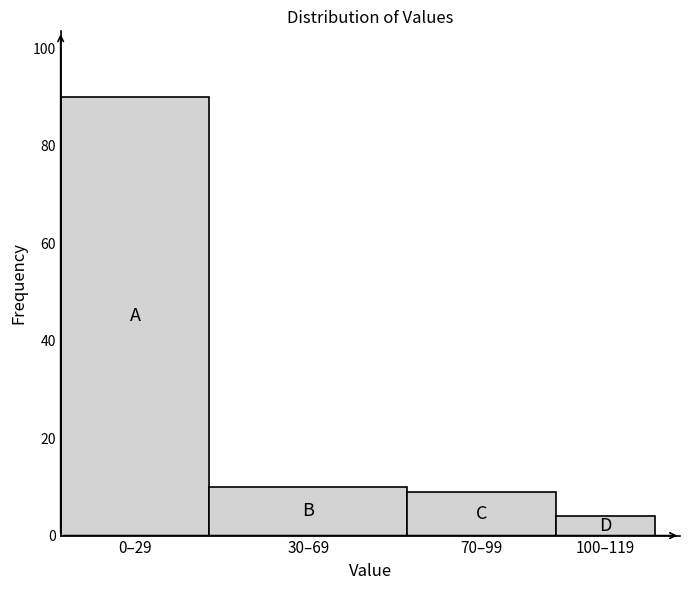

Reading left to right, transcribe all the data shown in this chart.

0–29=90	30–69=10	70–99=9	100–119=4